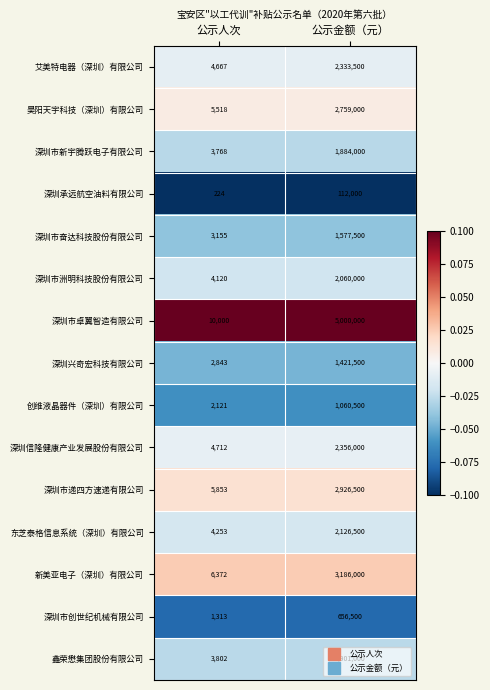

At which category does the chart reach its peak across all series?

公示金额（元）